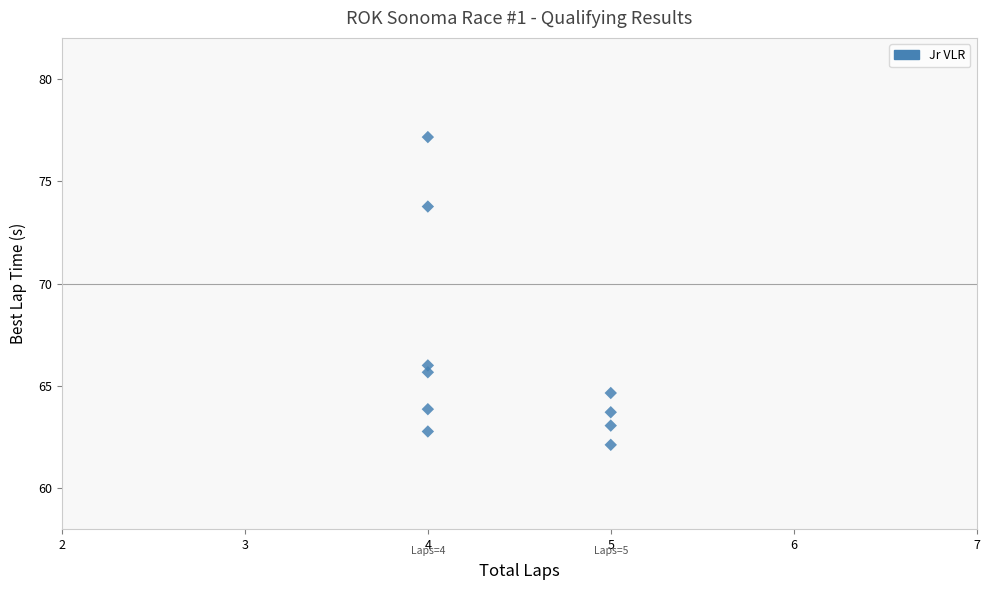

What is the range of X values (max minus min)?

1.0